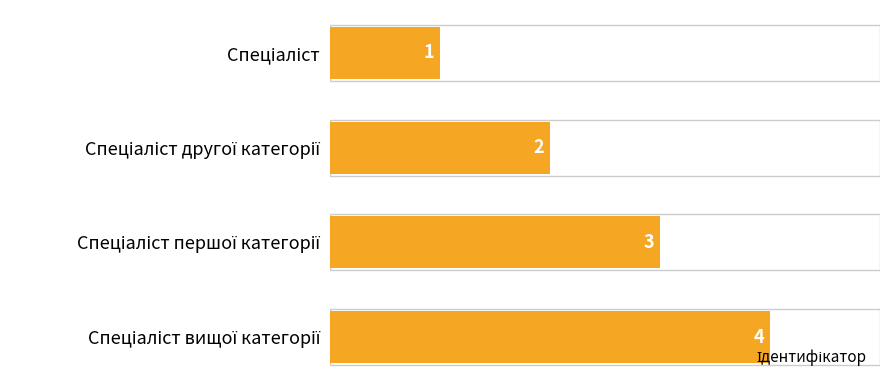

How many values are between 2 and 4?

3